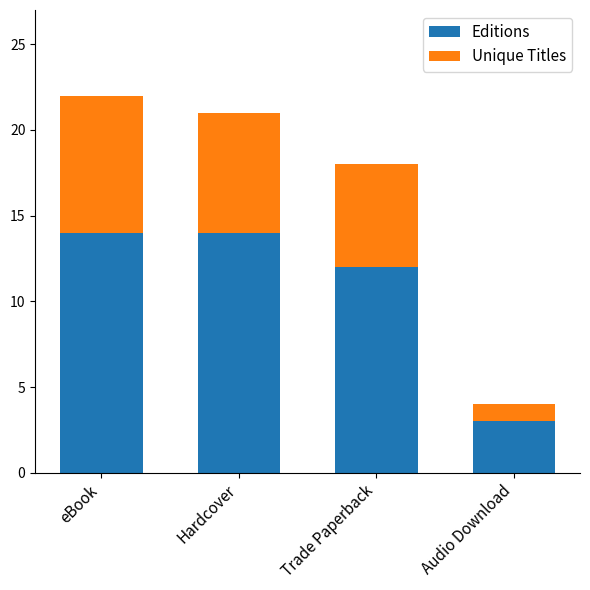

Count the number of data series in this chart.

2